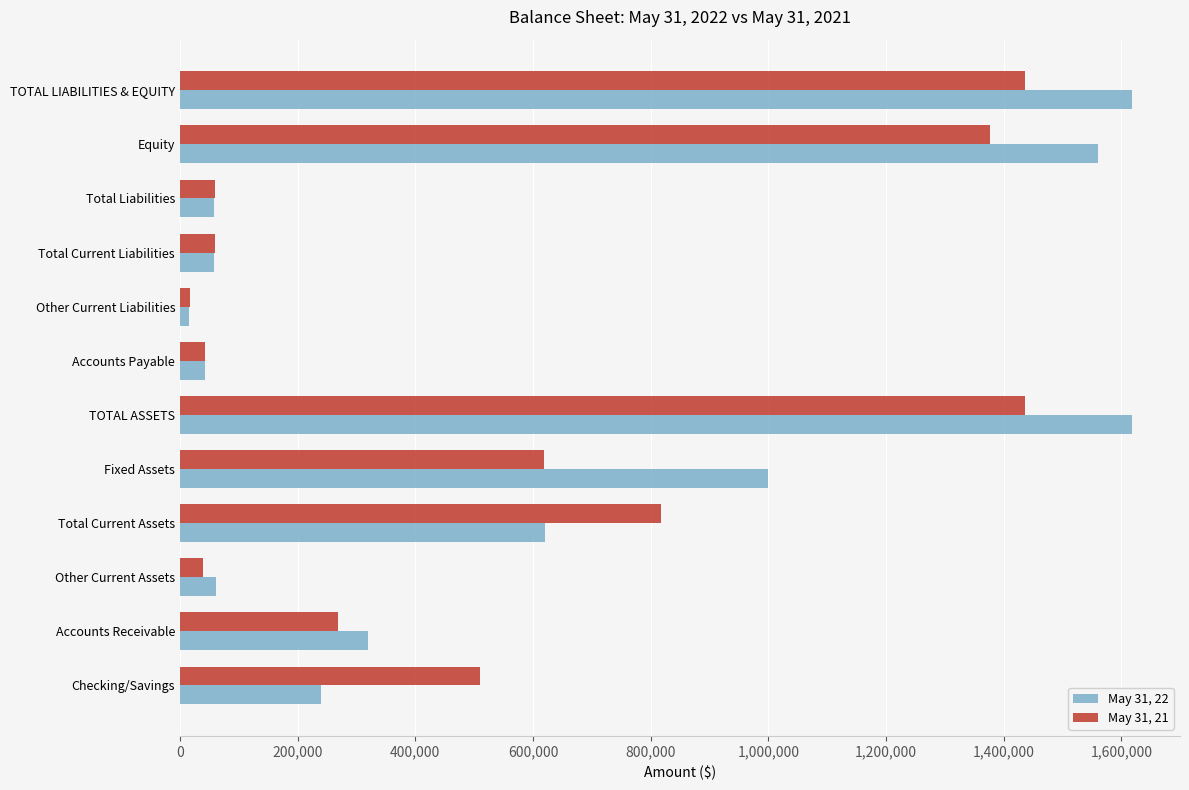

Is it true that May 31, 22 equals 2746502 at TOTAL LIABILITIES & EQUITY?

False